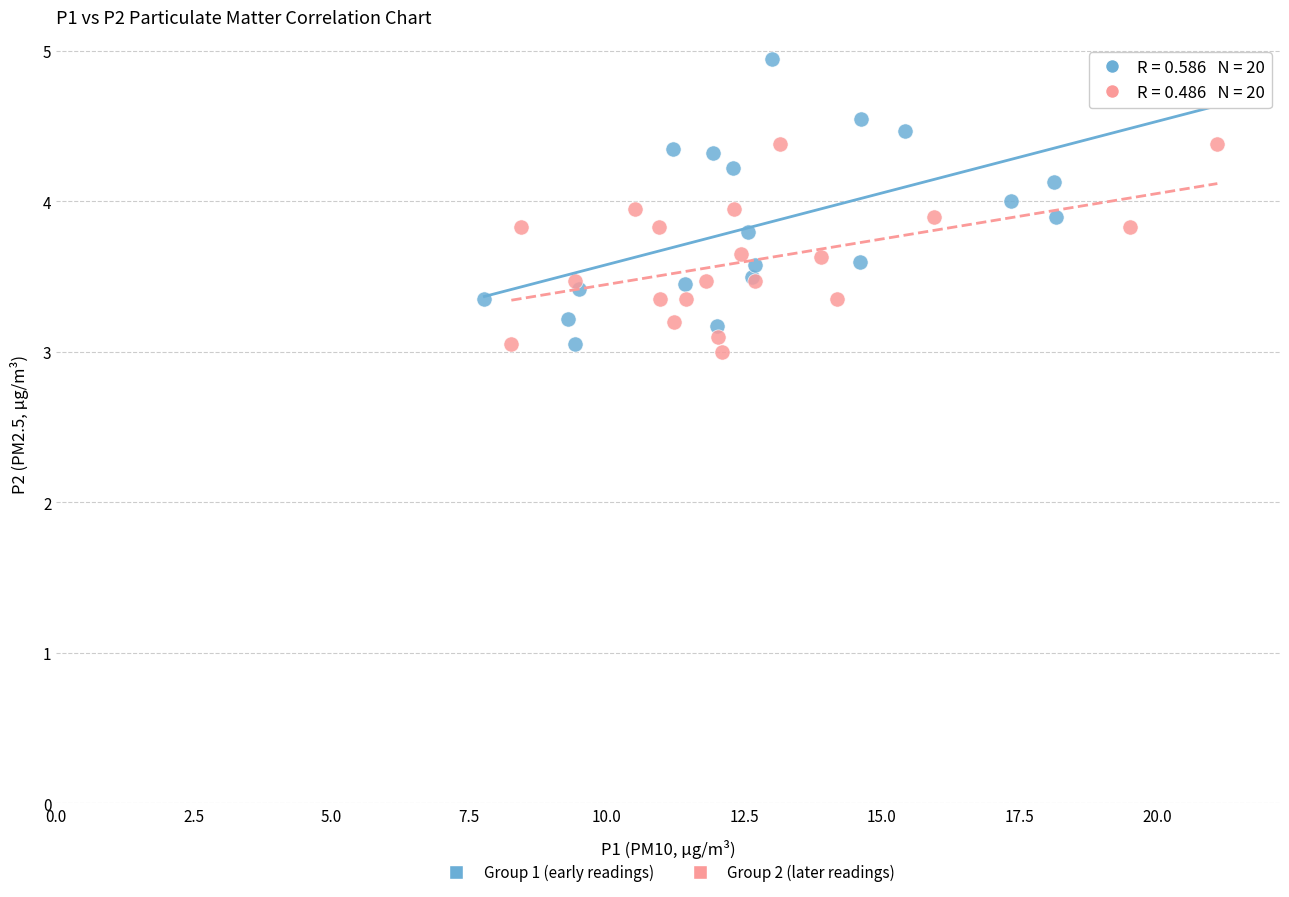

What are all the series names shown in the legend?

Group 1 (early readings), Group 2 (later readings)